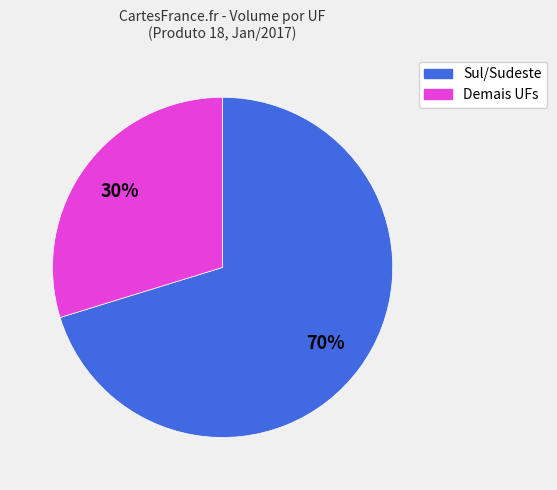

How many segments does this pie chart have?

2